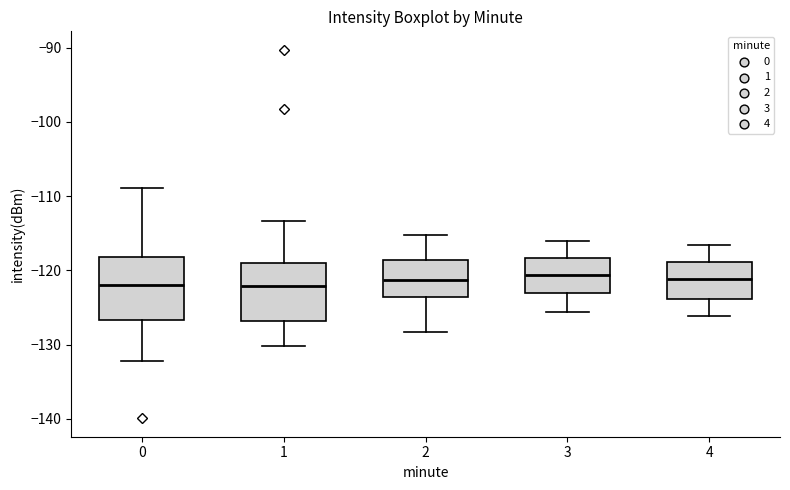

Reading left to right, transcribe this box plot: for each box, give where its median line is, the range the box spans, and where its two whiskers end, as read against the y-axis. The values are not printed on the chart, so give them approximately, as read against the axis.

0: median -122, box -127 to -118, whiskers -132 to -109
1: median -122, box -127 to -119, whiskers -130 to -113
2: median -121, box -124 to -119, whiskers -128 to -115
3: median -121, box -123 to -118, whiskers -126 to -116
4: median -121, box -124 to -119, whiskers -126 to -117